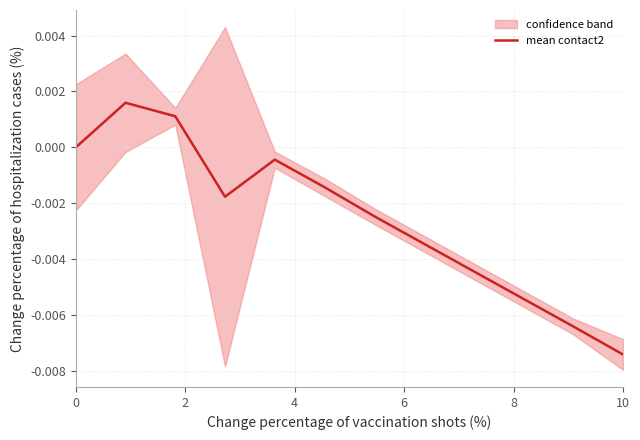

Count the number of categories in the chart.

12